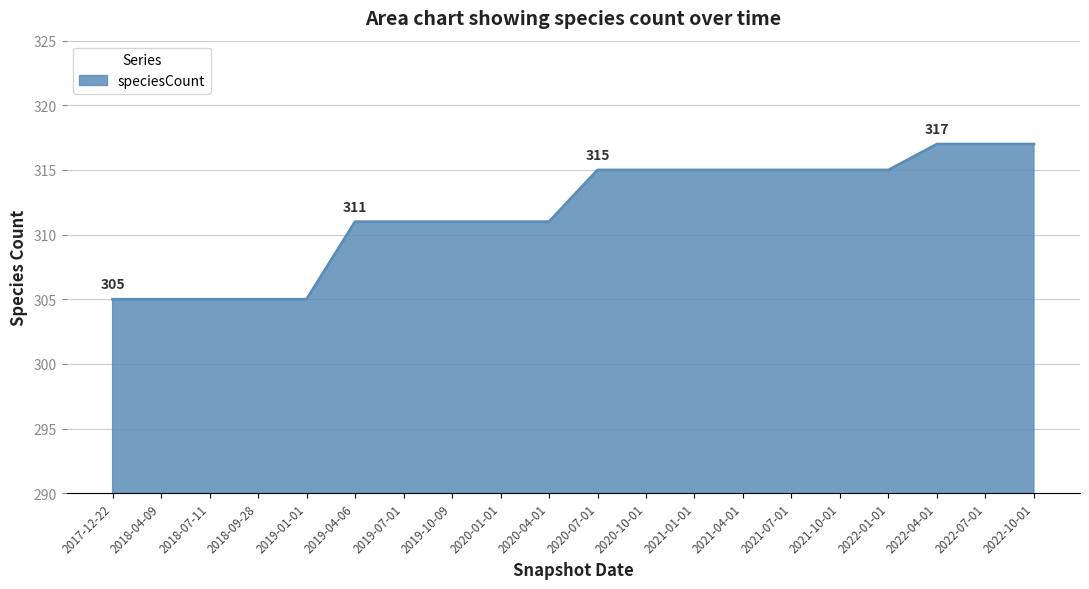

True or false: the data shows 166 at 2022-04-01.

False